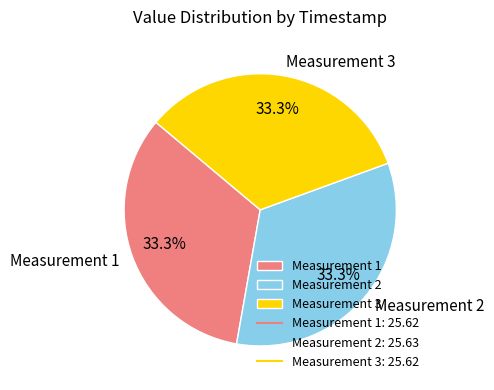

Does Measurement 3 account for over 50% of the chart?

No